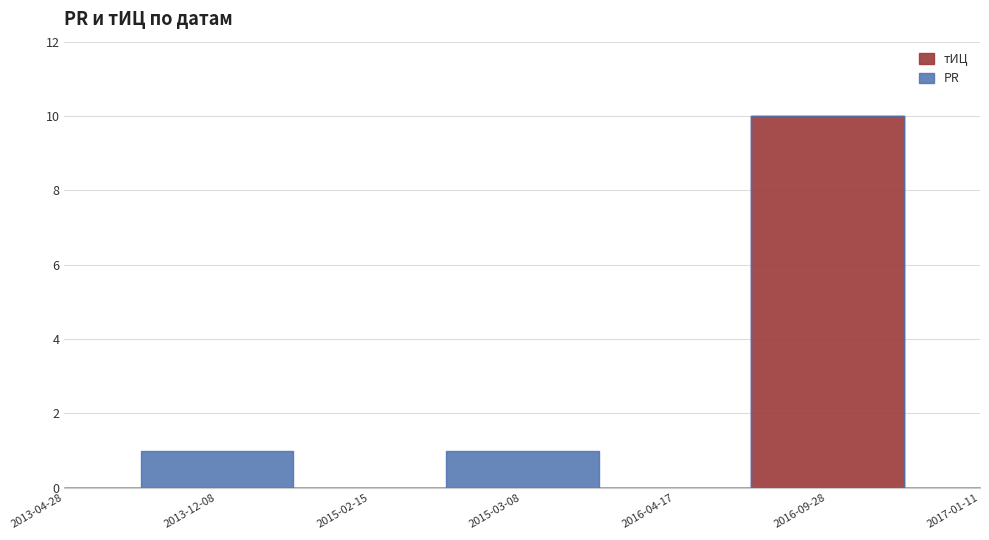

Does the chart display data point markers on the line(s)?

No